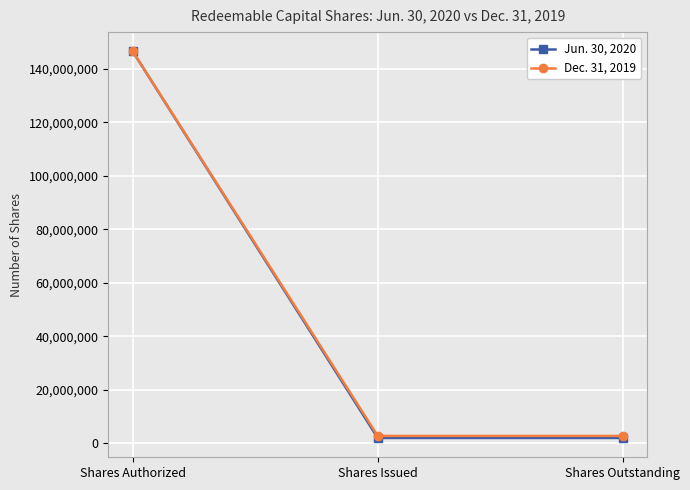

How many Dec. 31, 2019 values are between 2700000 and 146500000?

3